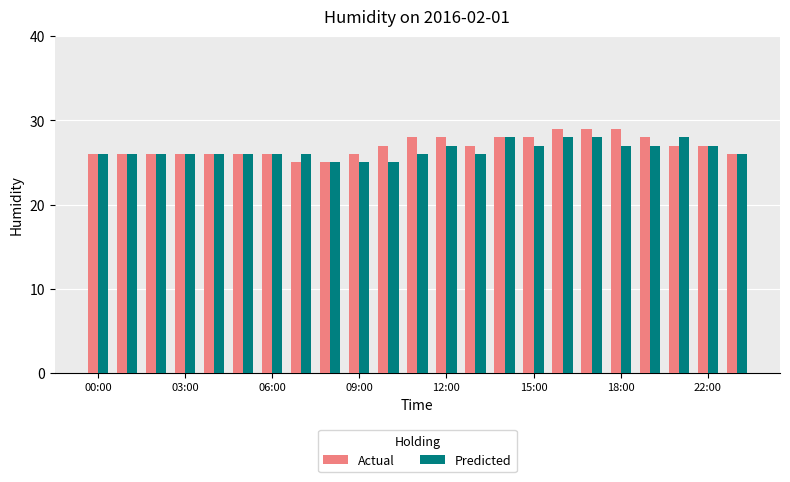

List the series in order of their overall mean, lowest first.

Predicted, Actual